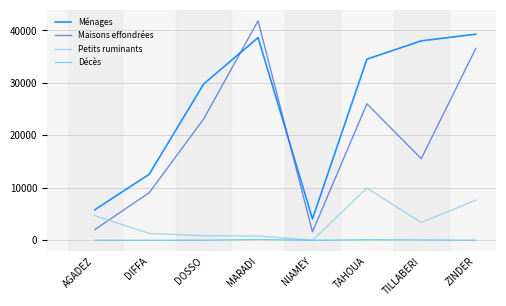

What is the sum of the Ménages values at NIAMEY and MARADI?

42689